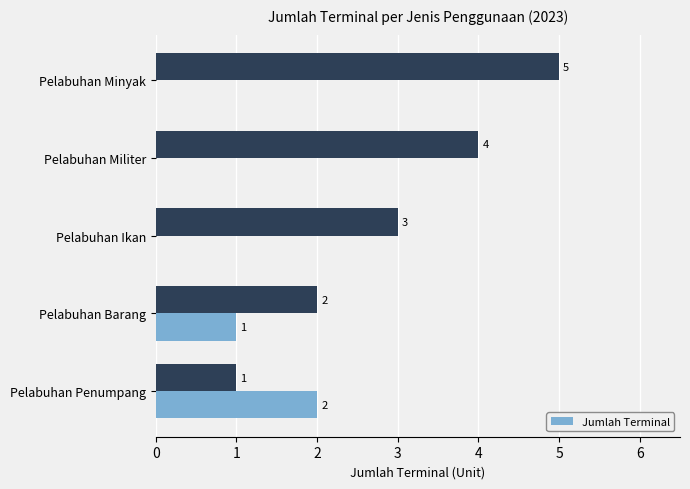

What is the sum of all Jumlah Terminal values?

3